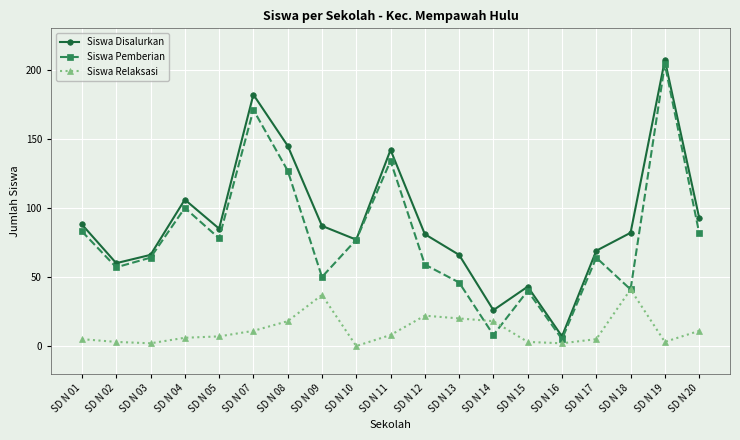

Which category has the highest value in the Siswa Relaksasi series?

SD N 18